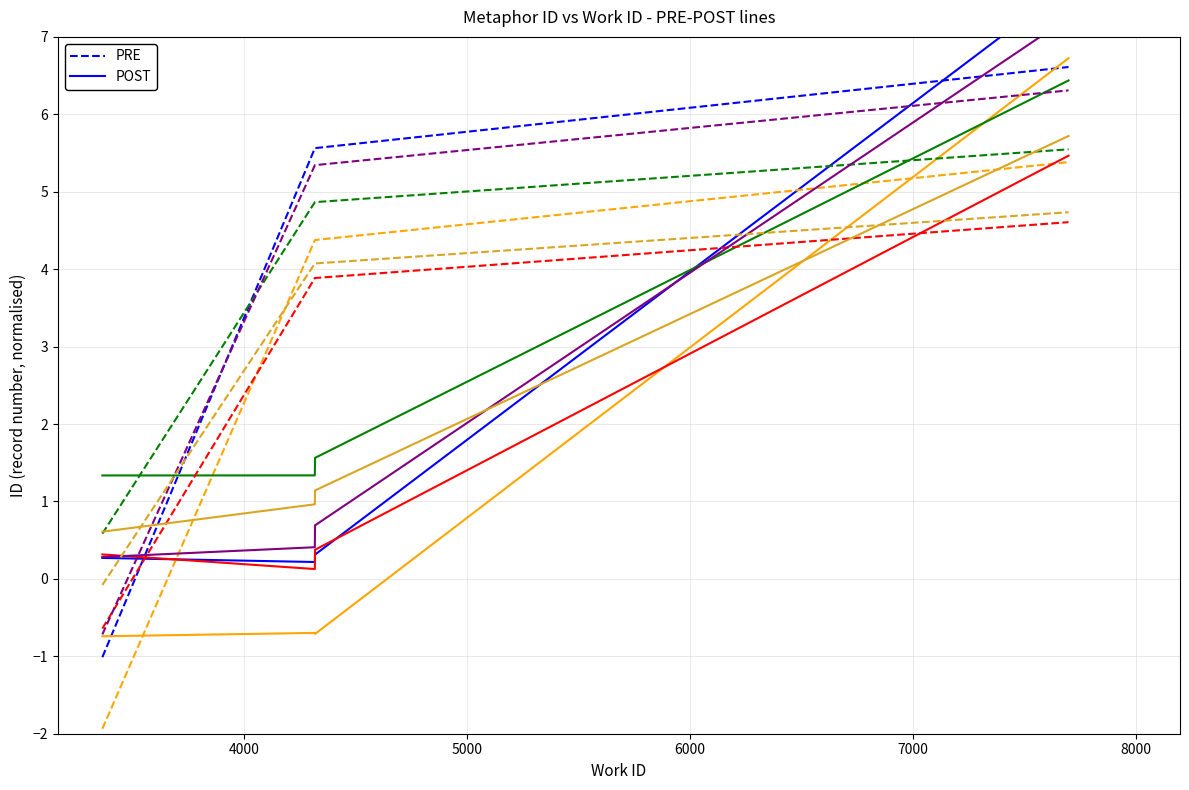

What is the lowest value of the PRE series?

-1.0